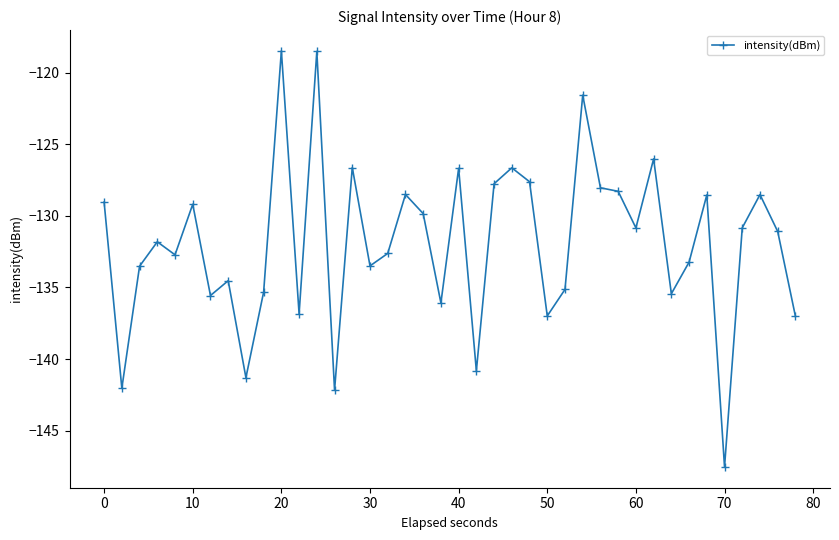

What is the difference between the maximum and second lowest values?

23.7